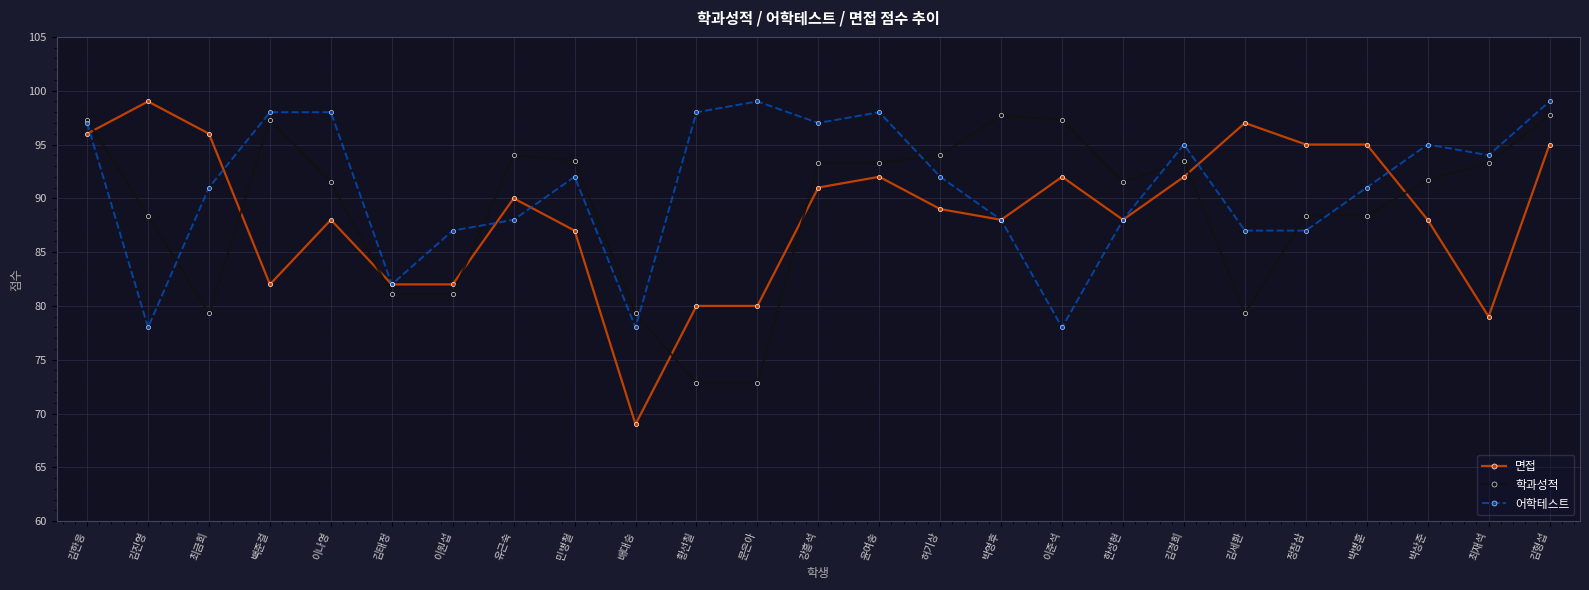

At which category does 면접 reach its first local peak?

김진영